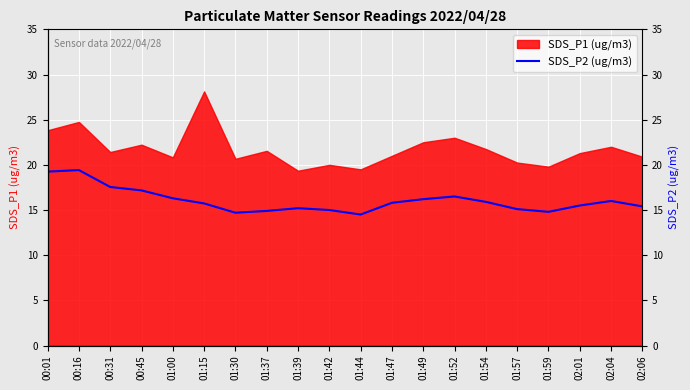

The chart shows a value of 14.5 at 01:44. True or false?

True